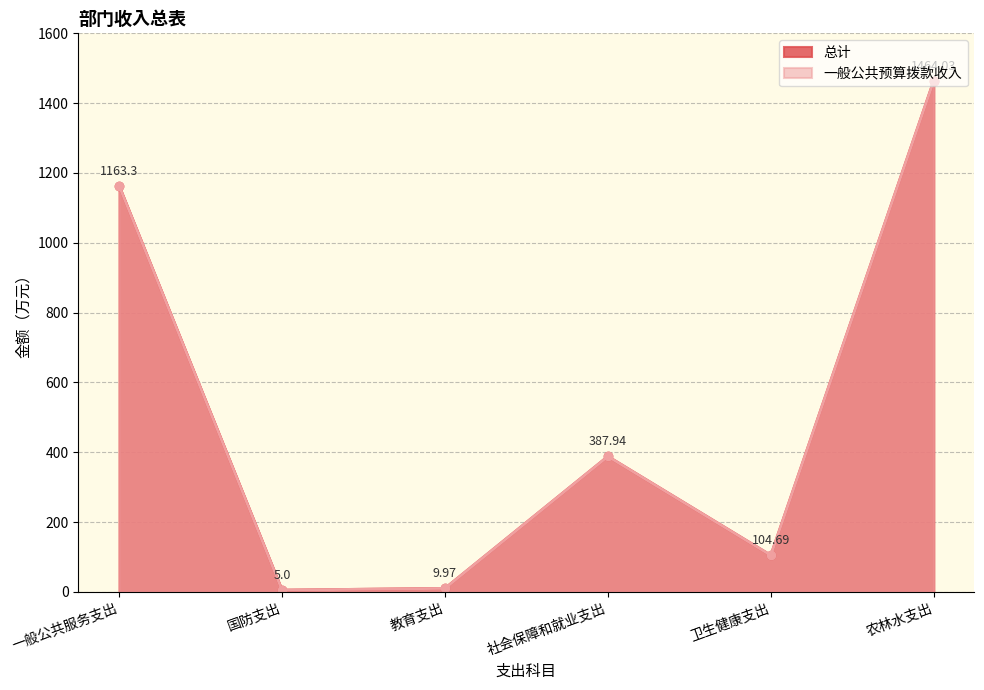

True or false: 总计 and 一般公共预算拨款收入 intersect in this chart.

False